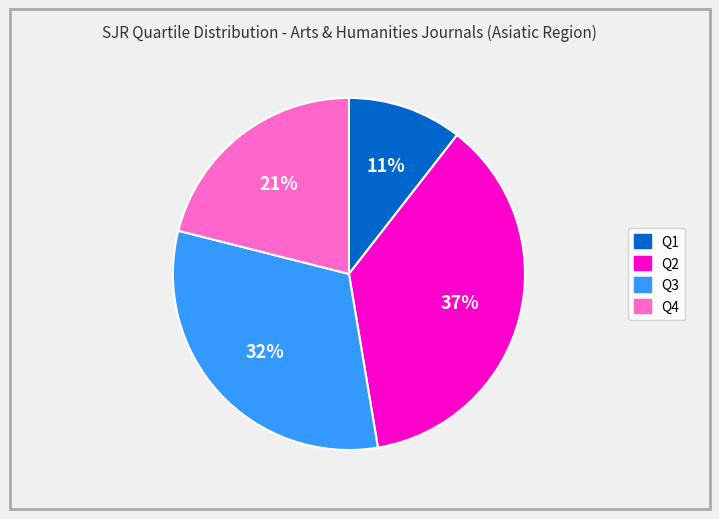

Rank the categories by value from lowest to highest.

Q1, Q4, Q3, Q2